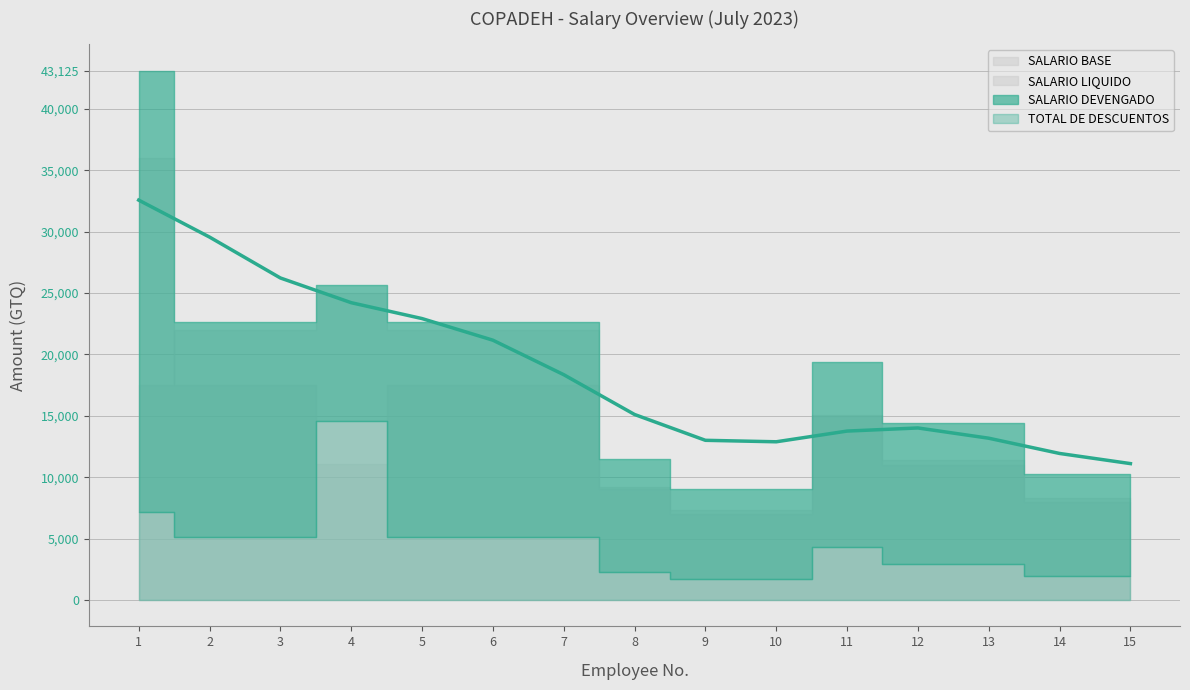

Which has a higher value, 5 or 11?

5